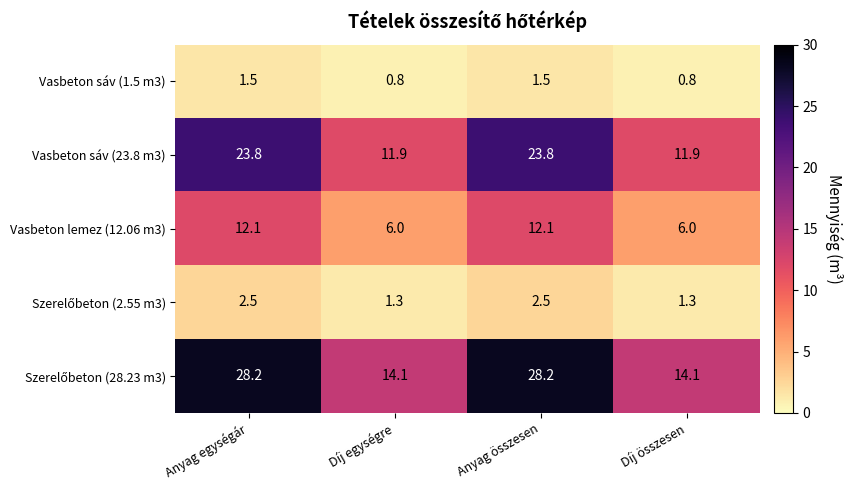

At how many categories does at least one series exceed 13?

4